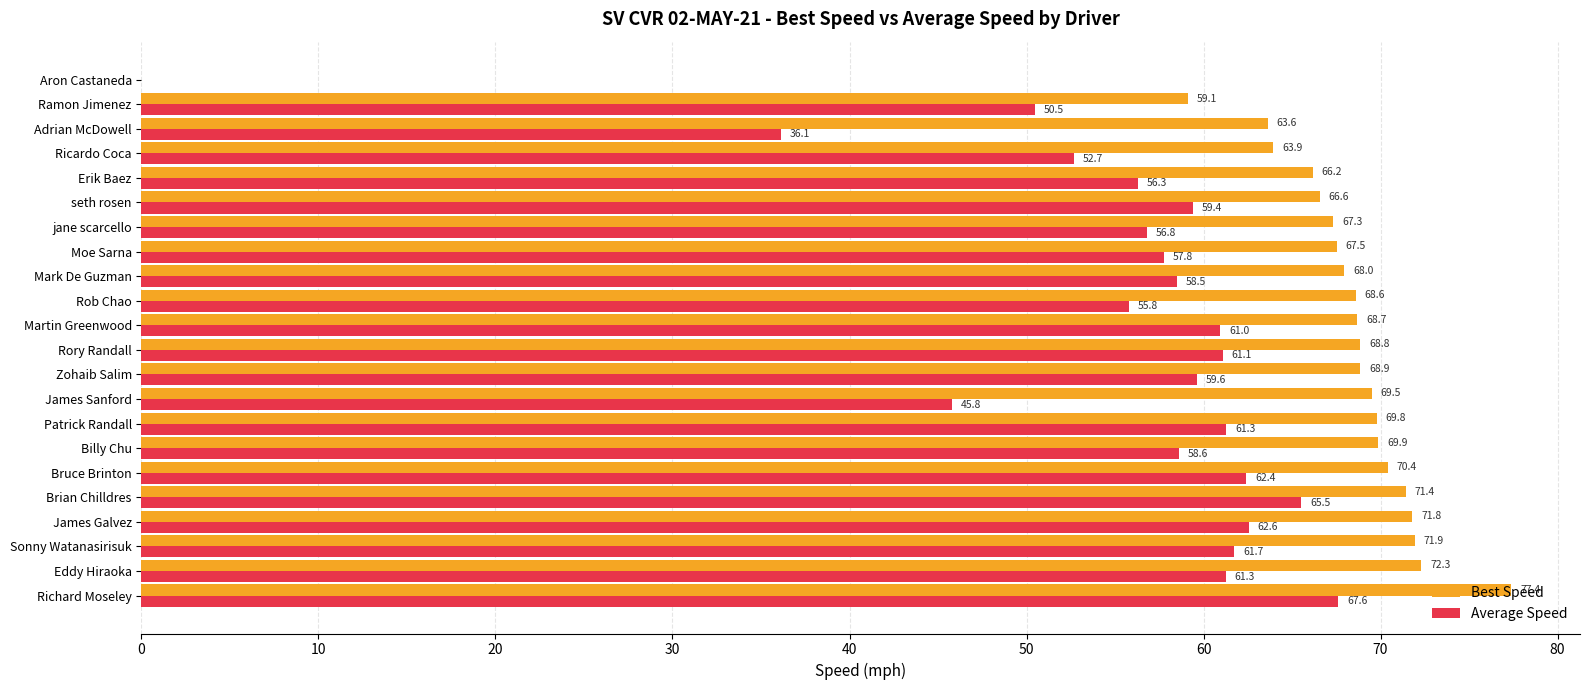

Count the number of categories in the chart.

22